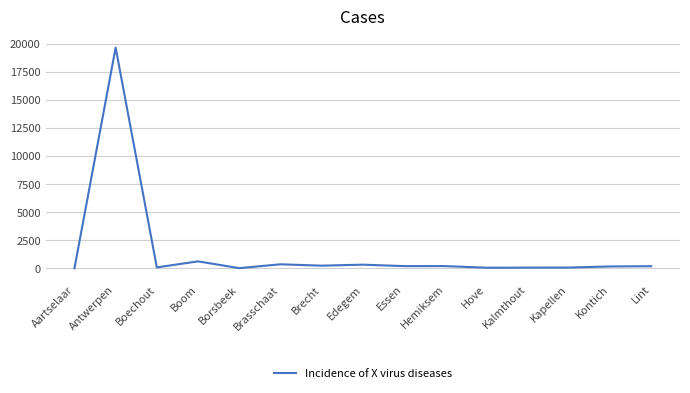

At which label is the value closest to 9841?

Boom